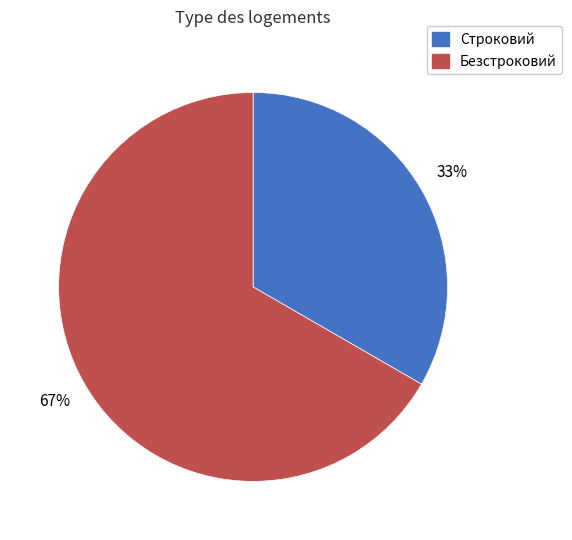

Which has a higher value, Безстроковий or Строковий?

Безстроковий